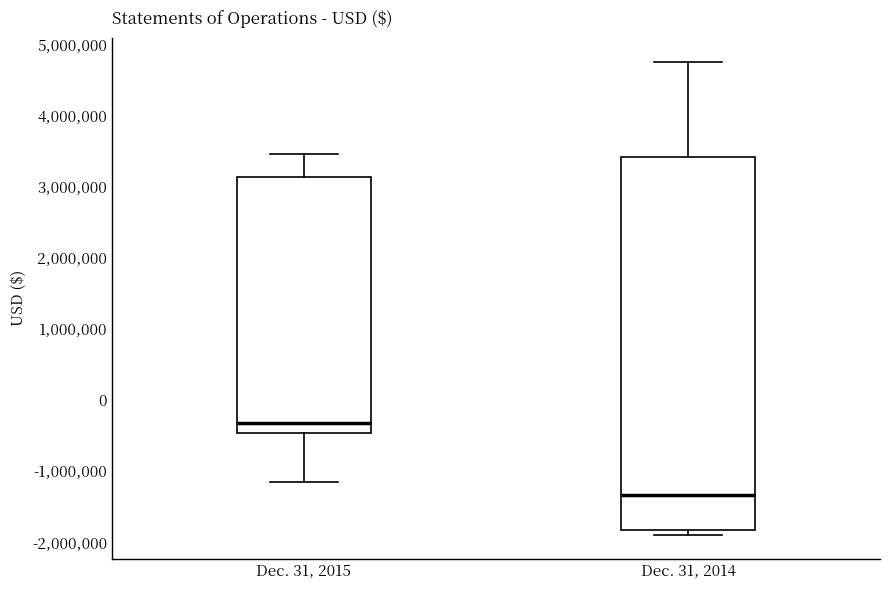

Which box has the highest median line?

Dec. 31, 2015